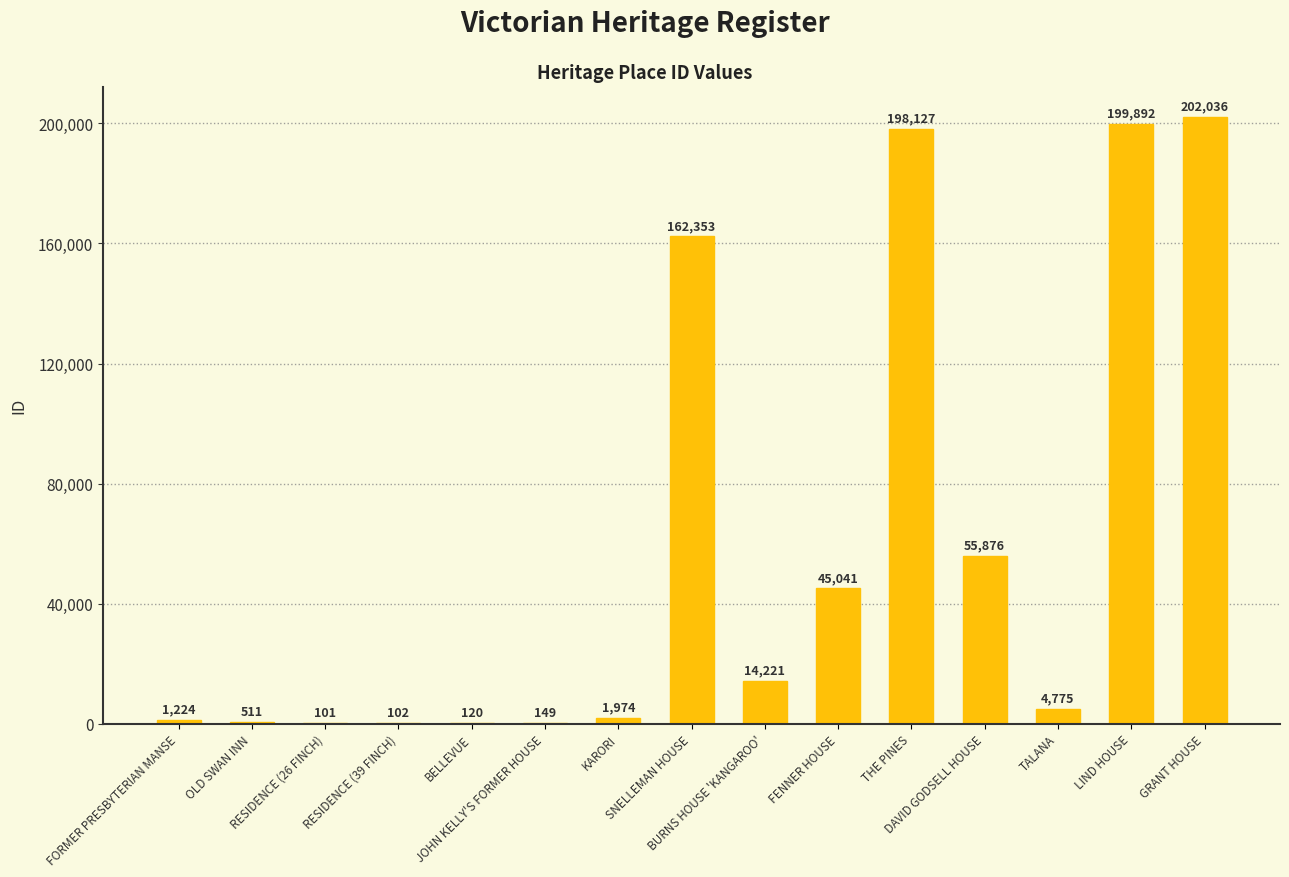

At which label is the value closest to 101068?

DAVID GODSELL HOUSE